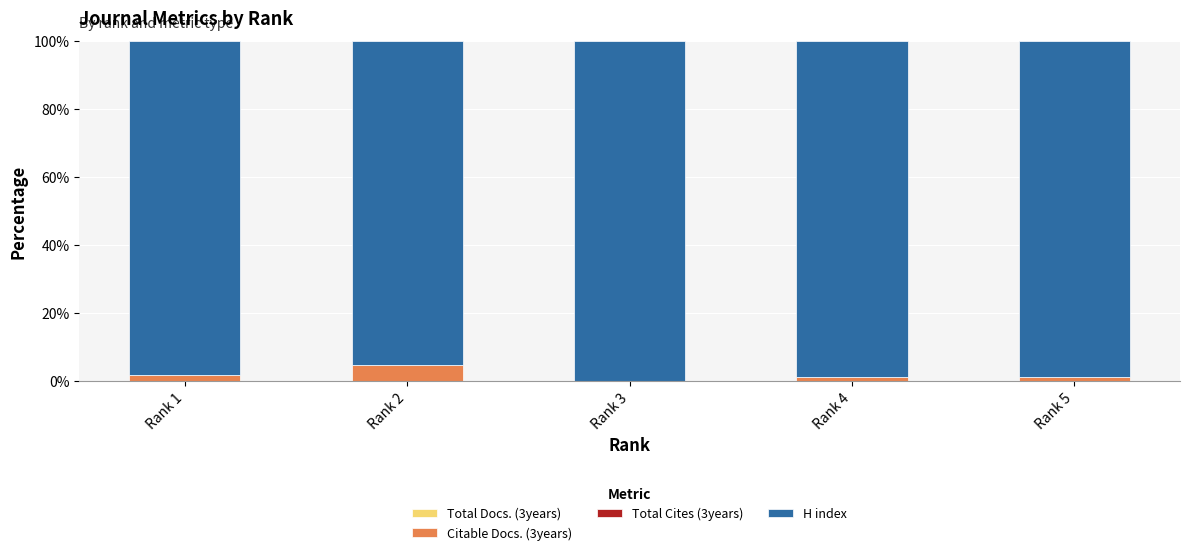

Reading right to left, list the values for the Citable Docs. (3years) series.

Rank 5=1.0	Rank 4=1.0	Rank 3=0.0	Rank 2=4.5	Rank 1=1.7